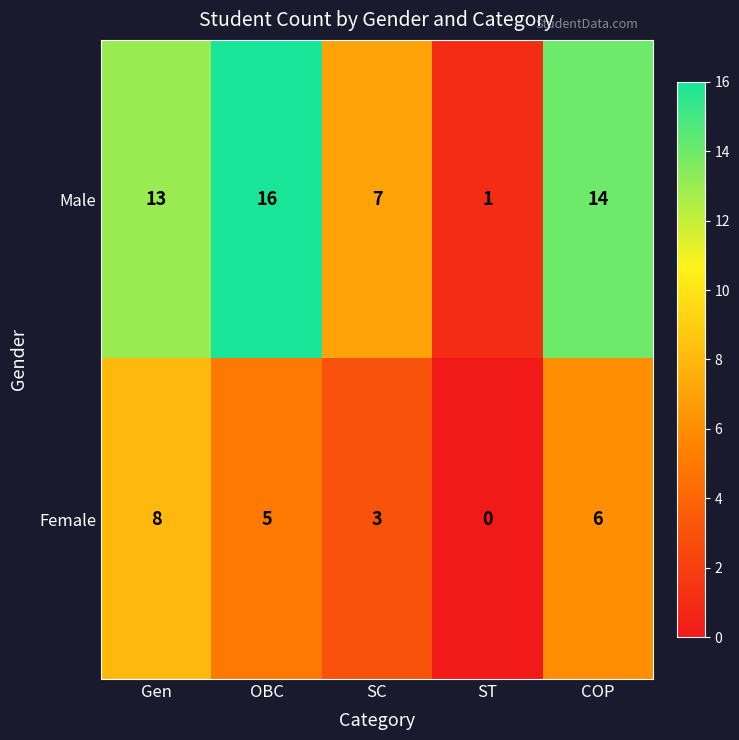

Count the Female values in the range 3 to 6.

3